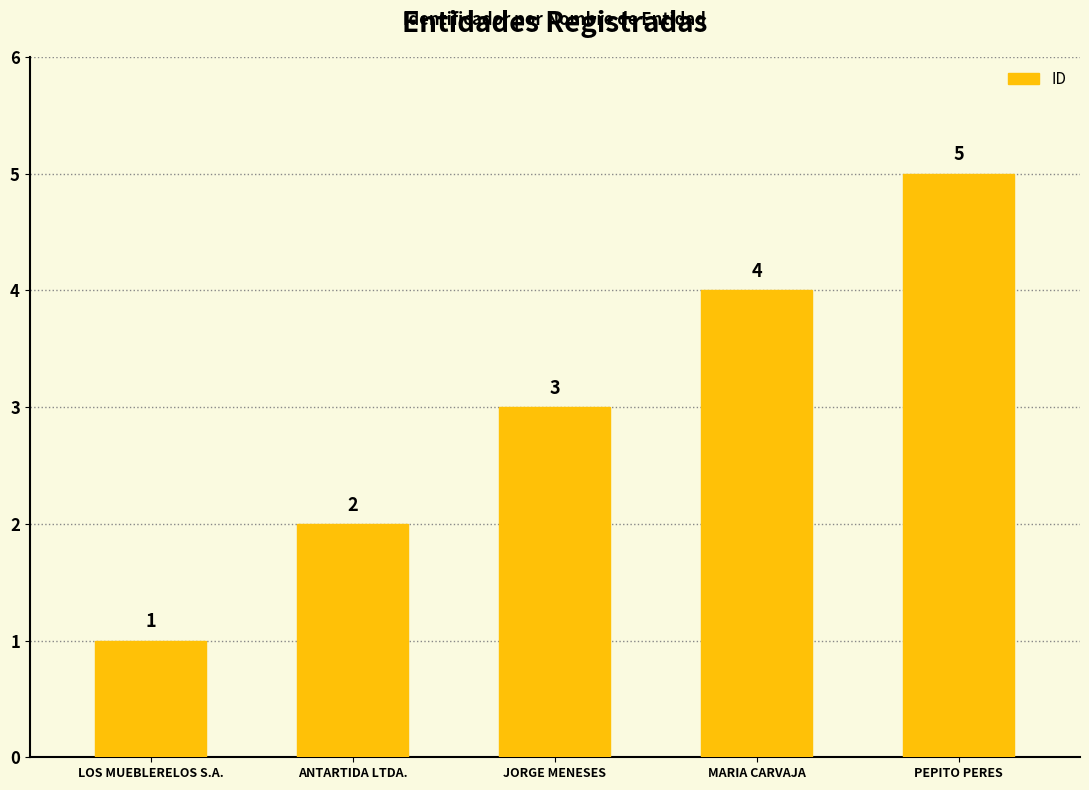

What is the sum of the values at ANTARTIDA LTDA. and LOS MUEBLERELOS S.A.?

3